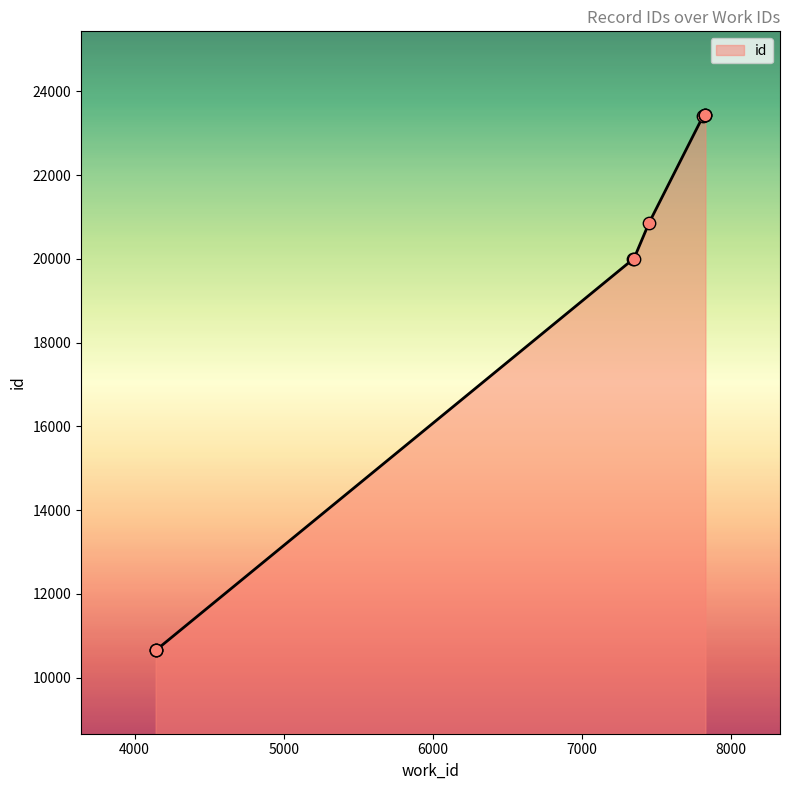

What is the change in value from 7342 to 7347?

+6